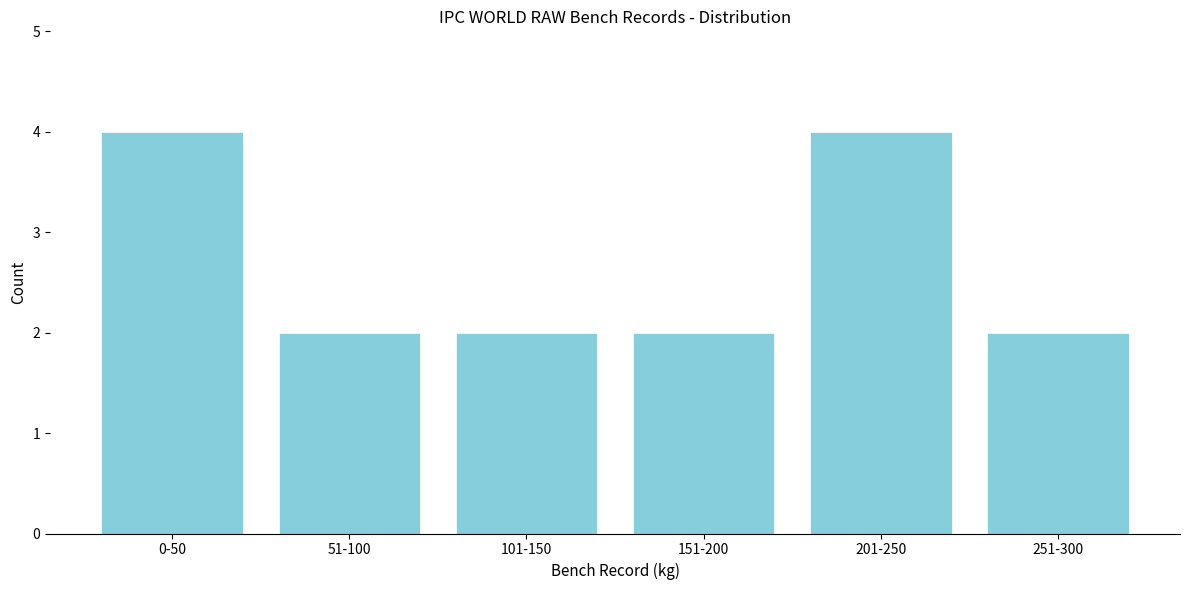

Reading left to right, what are all the values shown in this chart?

0-50=4	51-100=2	101-150=2	151-200=2	201-250=4	251-300=2